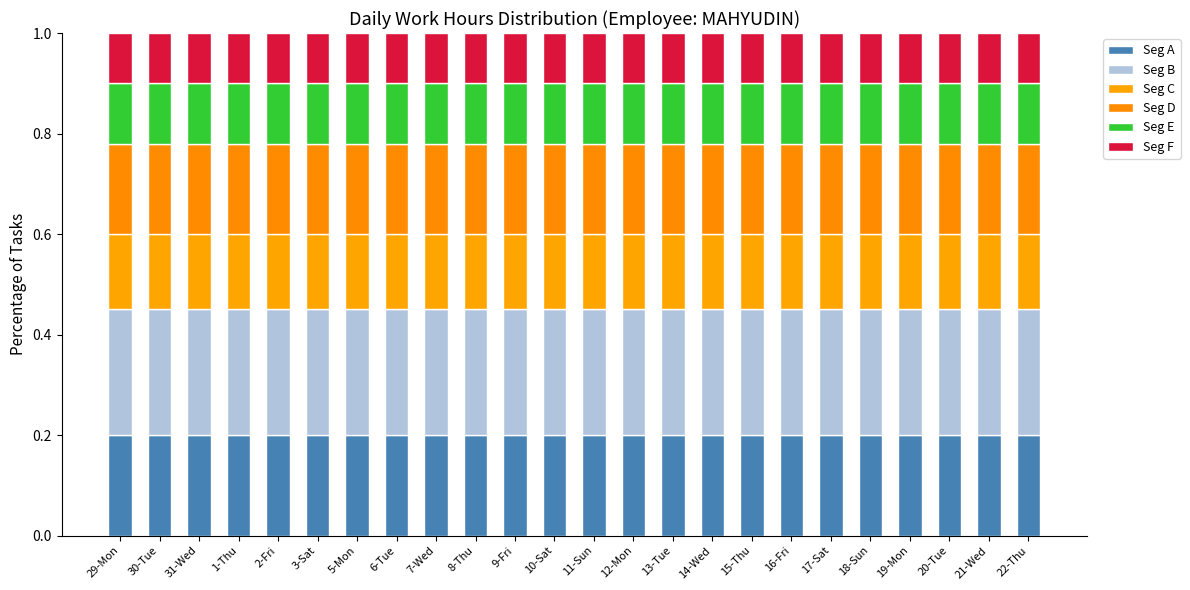

What is the total value across all series at 6-Tue?

1.0